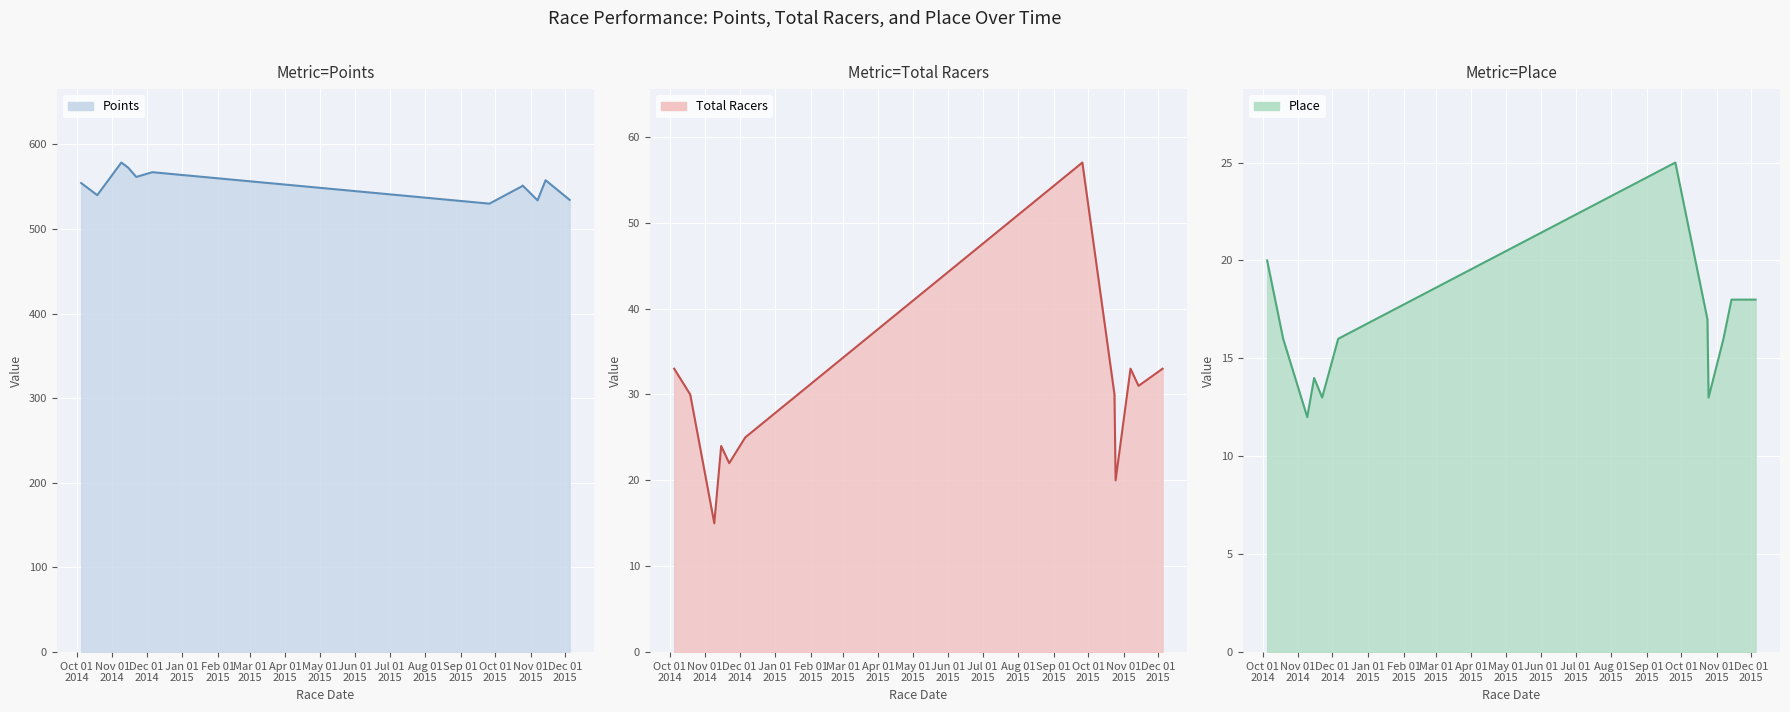

Is the value of Place at 2015-10-24 greater than the value of Points at 2014-11-9?

No